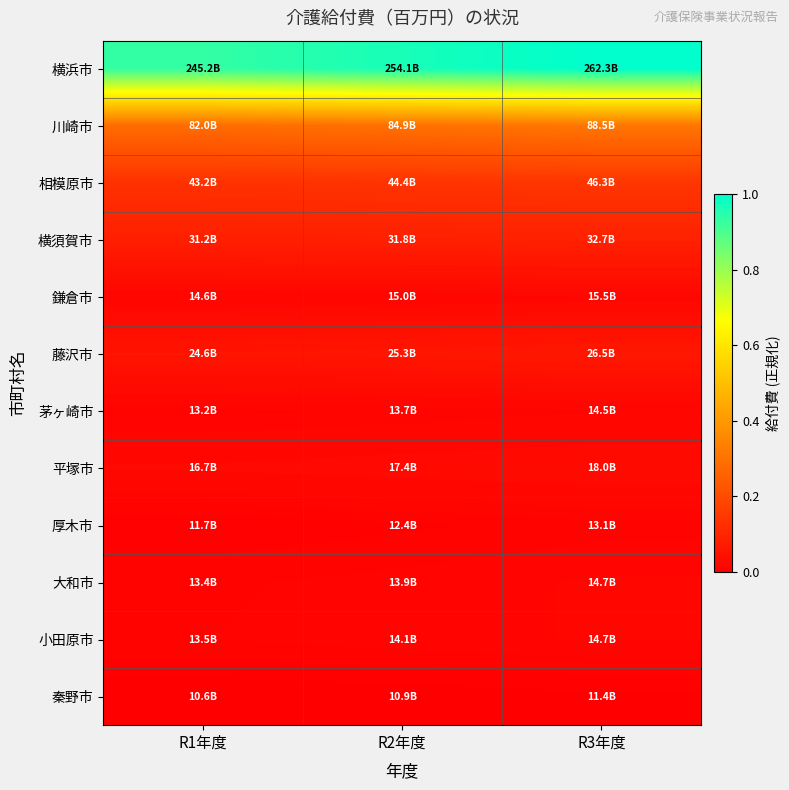

Which series has the largest total across all categories?

横浜市